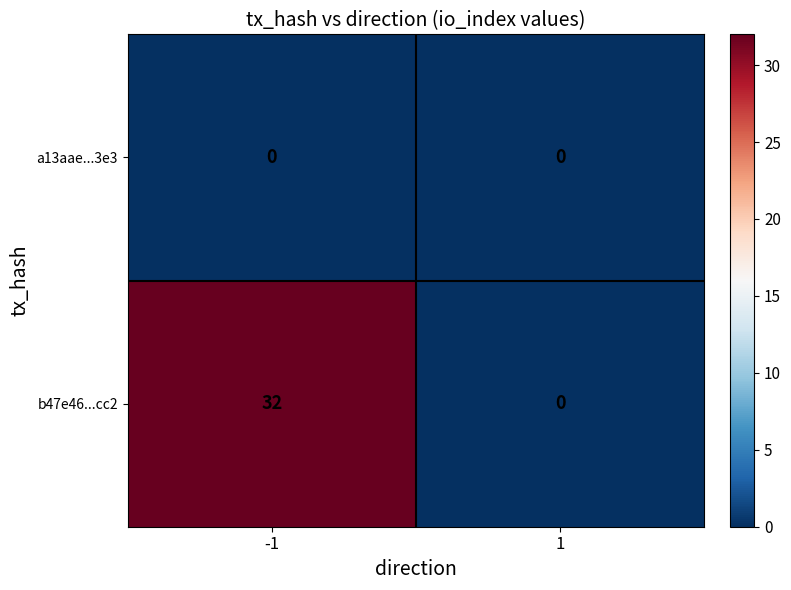

Which series has the largest total across all categories?

b47e46...cc2